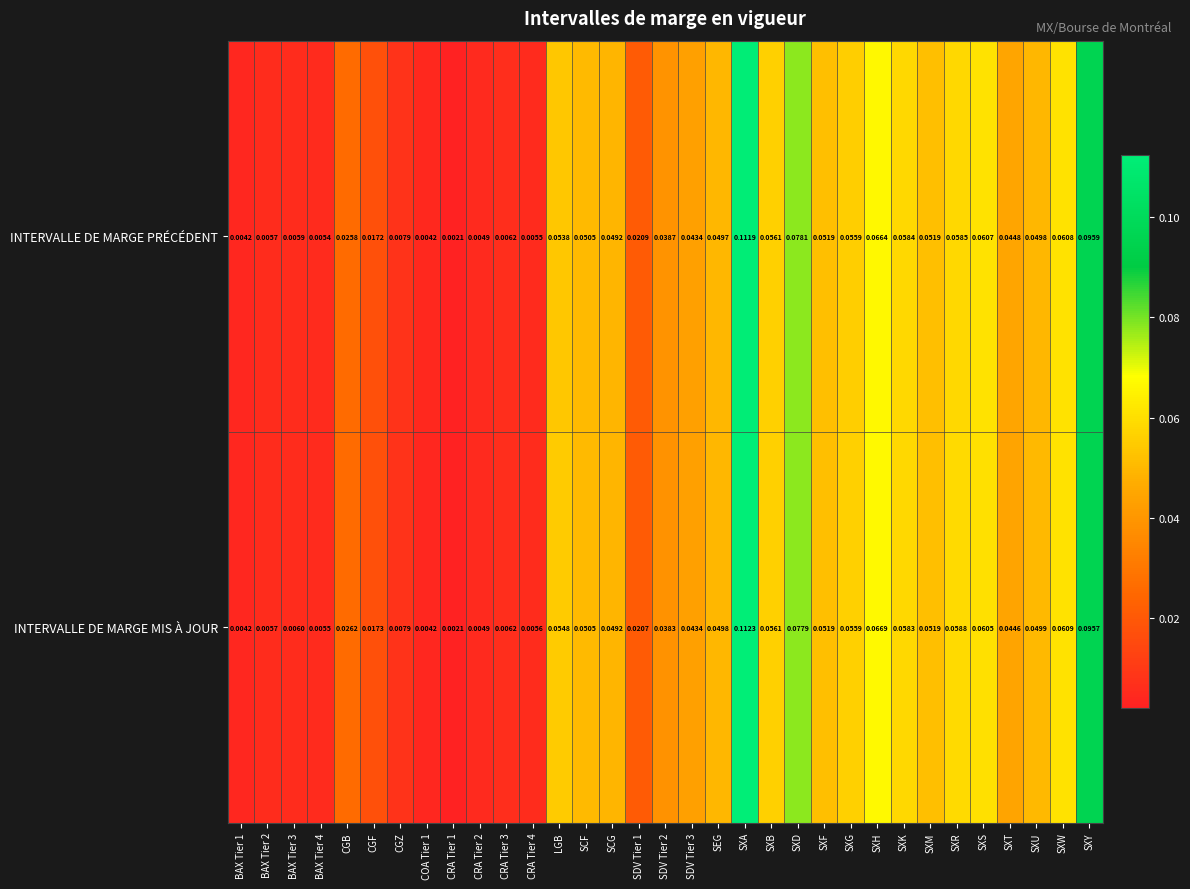

Which category has the highest value in the INTERVALLE DE MARGE PRÉCÉDENT series?

SXA